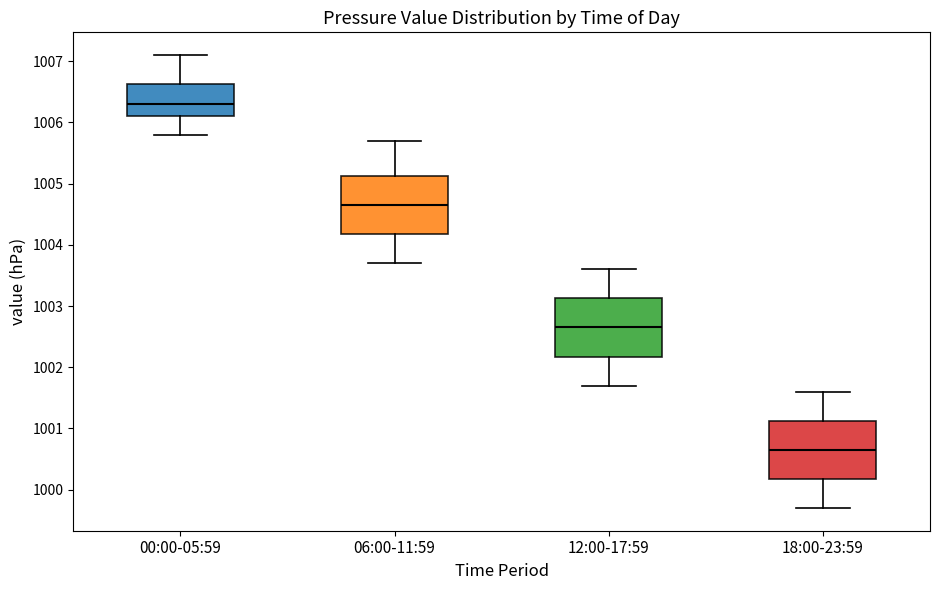

Reading left to right, transcribe this box plot: for each box, give where its median line is, the range the box spans, and where its two whiskers end, as read against the y-axis. The values are not printed on the chart, so give them approximately, as read against the axis.

00:00-05:59: median 1006.3, box 1006.1 to 1006.6, whiskers 1005.8 to 1007.1
06:00-11:59: median 1004.7, box 1004.2 to 1005.1, whiskers 1003.7 to 1005.7
12:00-17:59: median 1002.7, box 1002.2 to 1003.1, whiskers 1001.7 to 1003.6
18:00-23:59: median 1000.7, box 1000.2 to 1001.1, whiskers 999.7 to 1001.6